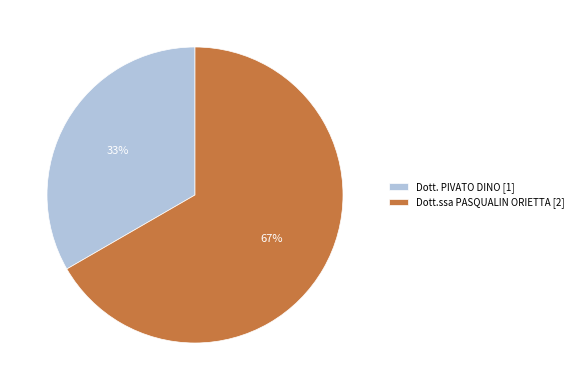

To the nearest percent, what portion does Dott. PIVATO DINO represent?

33%